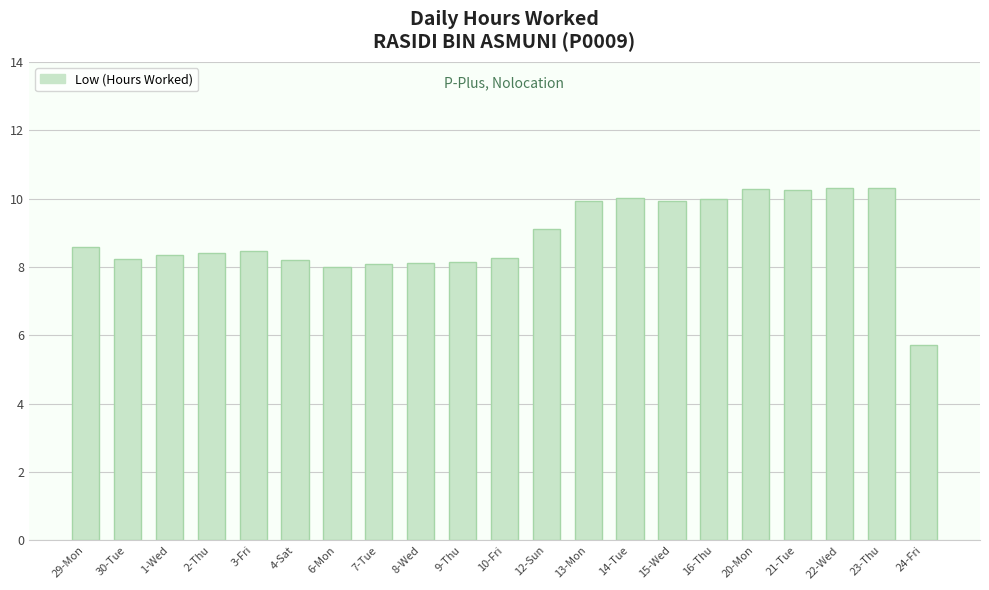

What is the maximum value shown in the chart?

10.3